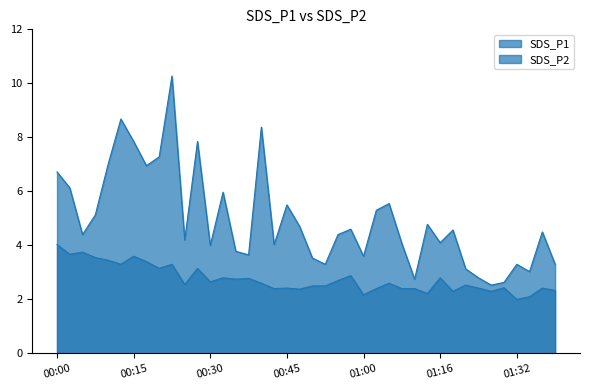

At which category is the sum across all series the highest?

00:23